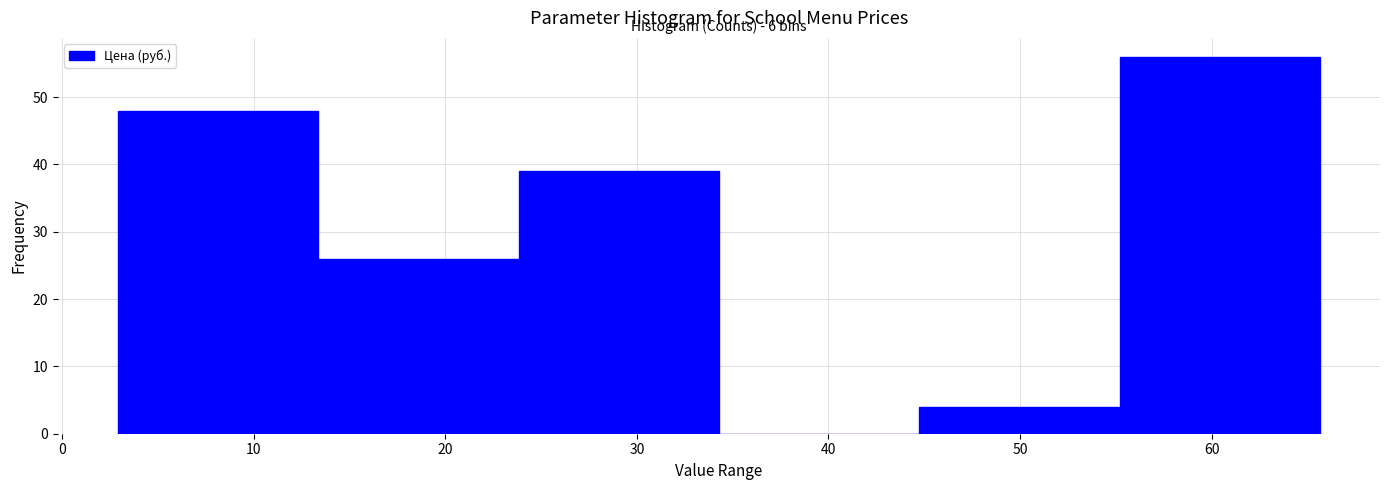

Over which range of the x-axis is the bar tallest?

55 to 66